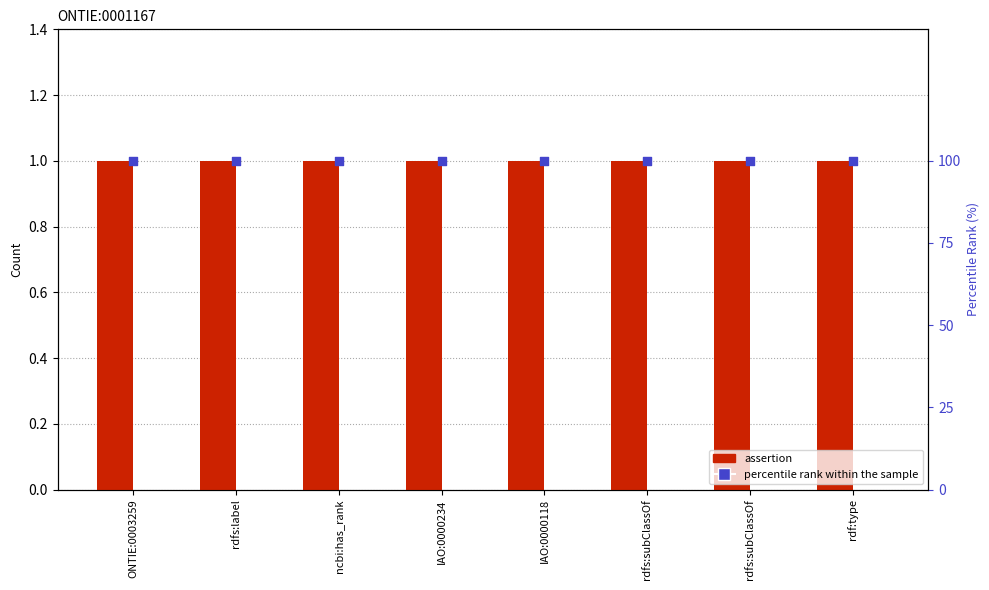

Which series reaches the minimum Y coordinate?

retraction